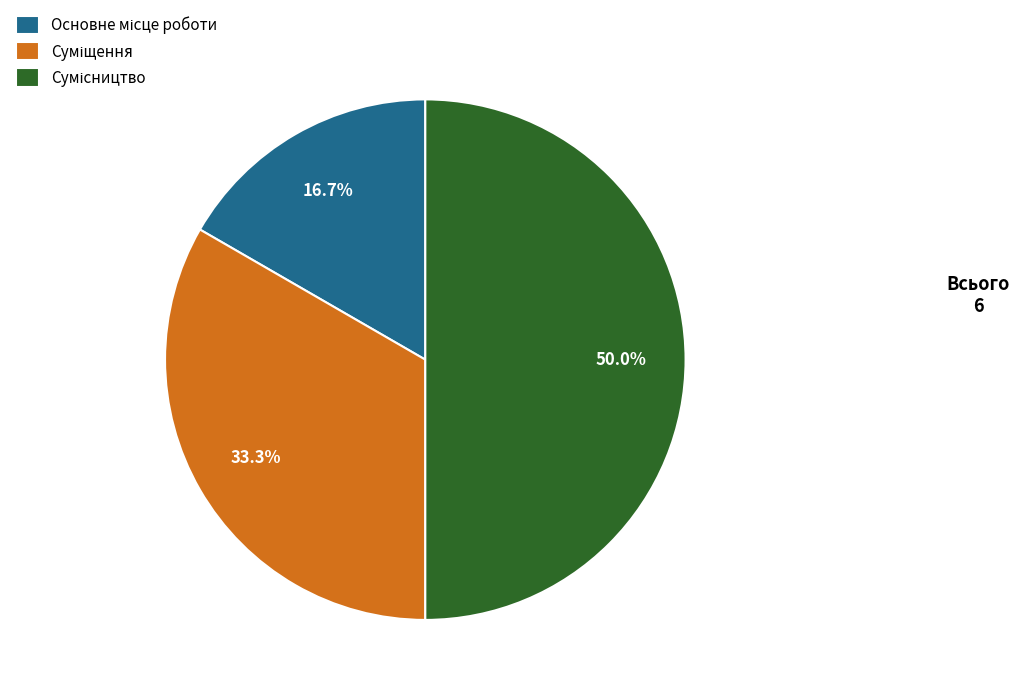

Does Основне місце роботи represent more than half of the total?

No